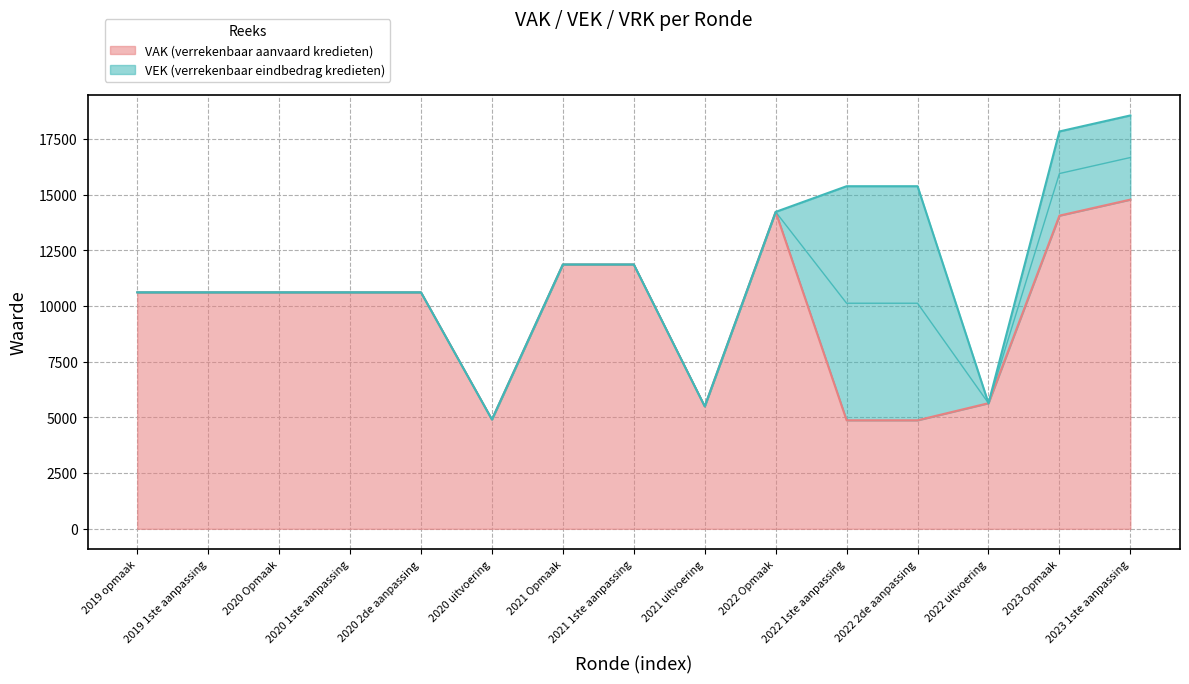

Count the number of data series in this chart.

2